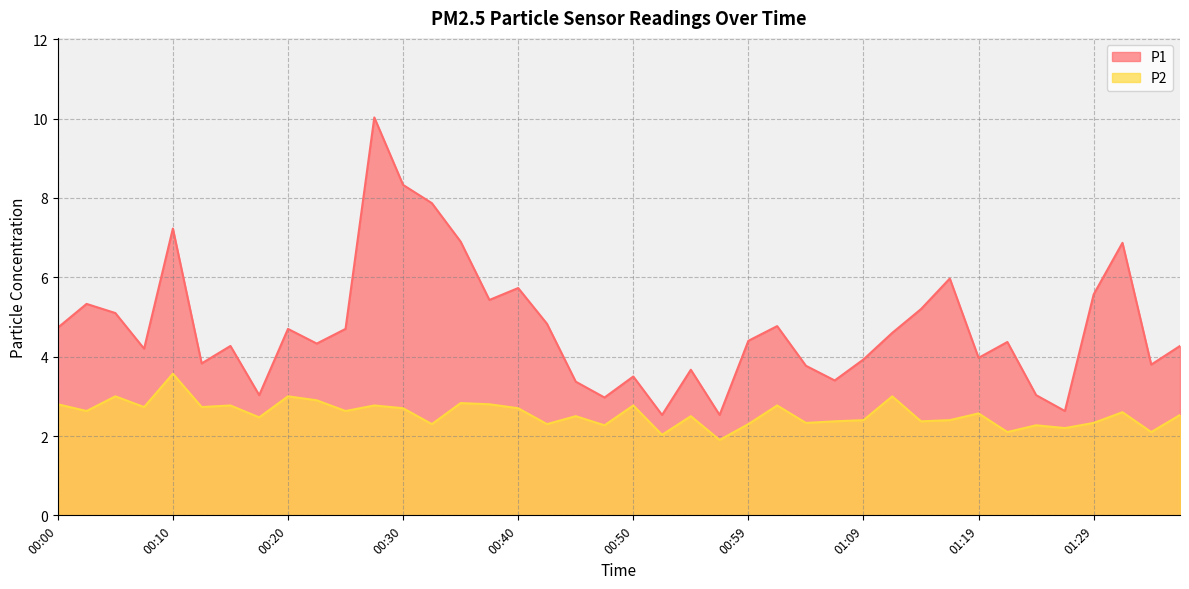

At which label does P1 first exceed 4?

00:00